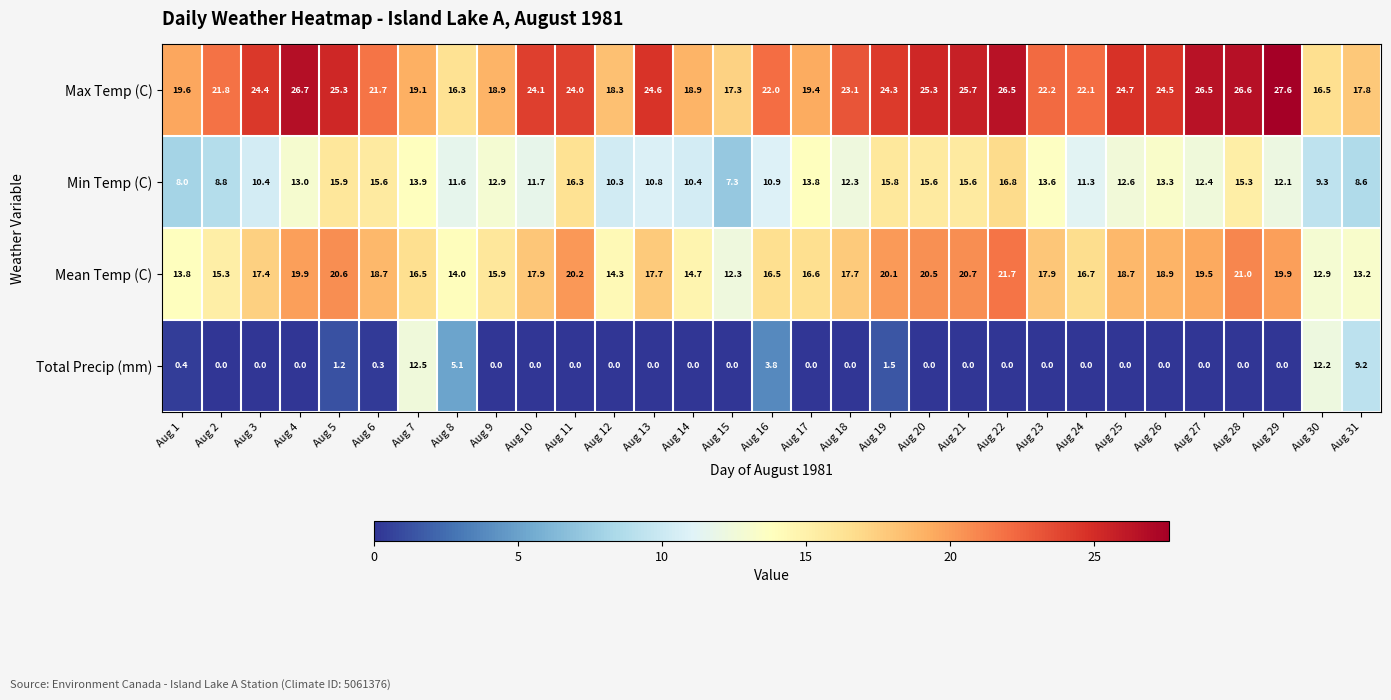

What is the spread (max minus min) of values at Aug 12?

18.3